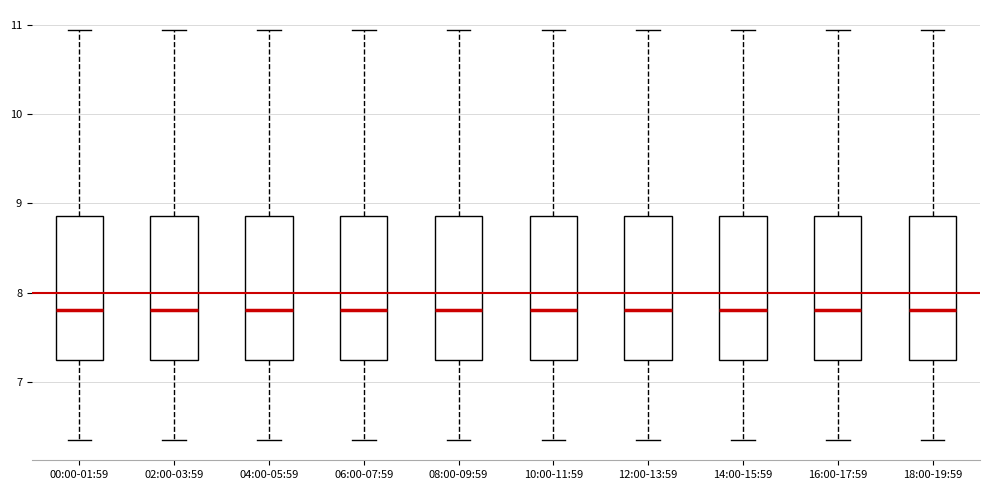

Reading left to right, read every box against the y-axis: the position of its median line, the range the box covers, and the ends of its whiskers. The values are not printed on the chart, so give them approximately, as read against the axis.

00:00-01:59: median 7.8, box 7.2 to 8.9, whiskers 6.4 to 10.9
02:00-03:59: median 7.8, box 7.2 to 8.9, whiskers 6.4 to 10.9
04:00-05:59: median 7.8, box 7.2 to 8.9, whiskers 6.4 to 10.9
06:00-07:59: median 7.8, box 7.2 to 8.9, whiskers 6.4 to 10.9
08:00-09:59: median 7.8, box 7.2 to 8.9, whiskers 6.4 to 10.9
10:00-11:59: median 7.8, box 7.2 to 8.9, whiskers 6.4 to 10.9
12:00-13:59: median 7.8, box 7.2 to 8.9, whiskers 6.4 to 10.9
14:00-15:59: median 7.8, box 7.2 to 8.9, whiskers 6.4 to 10.9
16:00-17:59: median 7.8, box 7.2 to 8.9, whiskers 6.4 to 10.9
18:00-19:59: median 7.8, box 7.2 to 8.9, whiskers 6.4 to 10.9